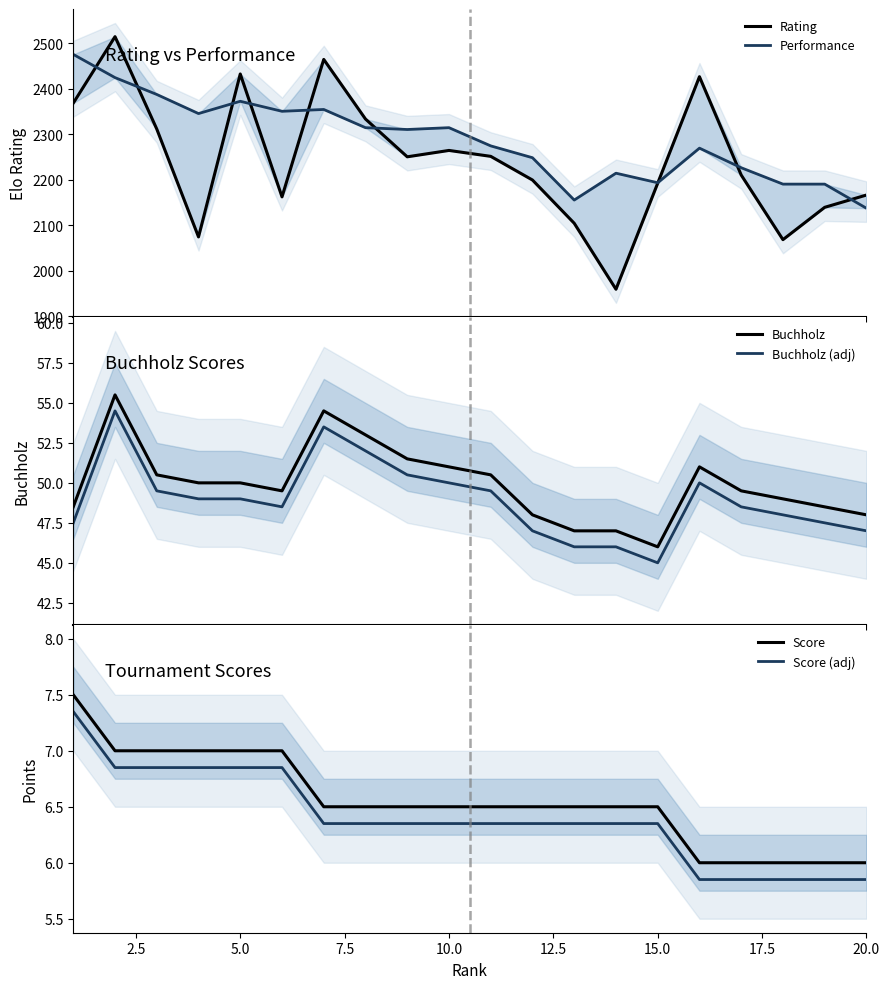

True or false: Buchholz (adj) and Buchholz intersect in this chart.

False